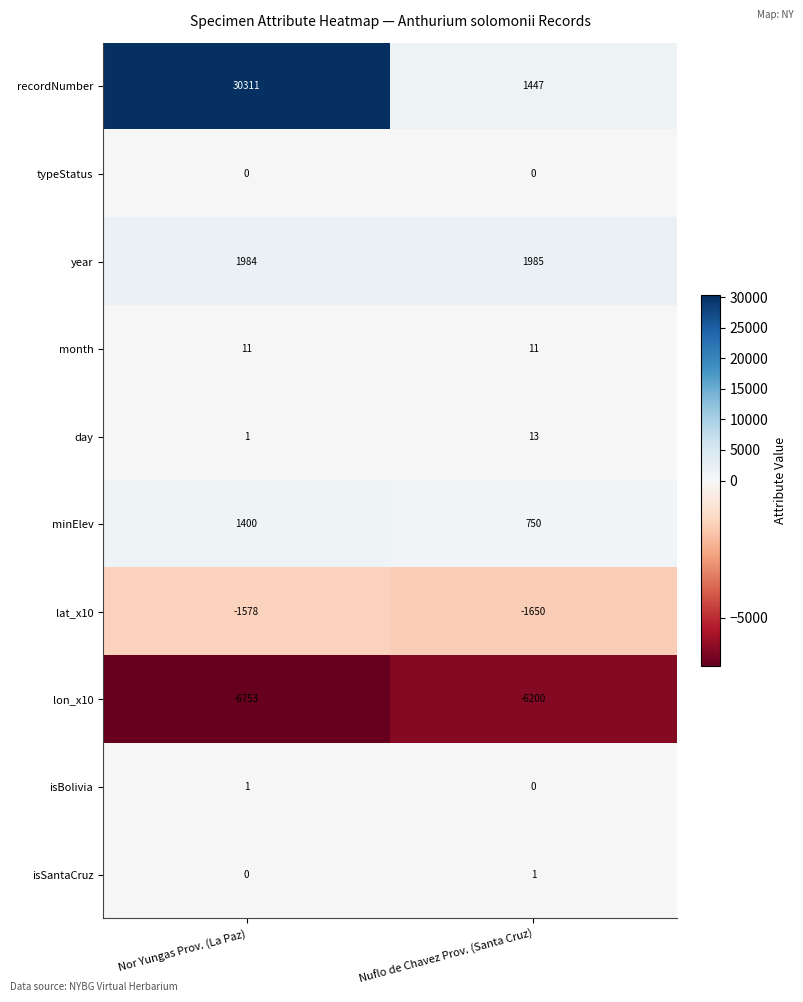

What is the difference between the highest and lowest values at Nor Yungas Prov. (La Paz)?

37064